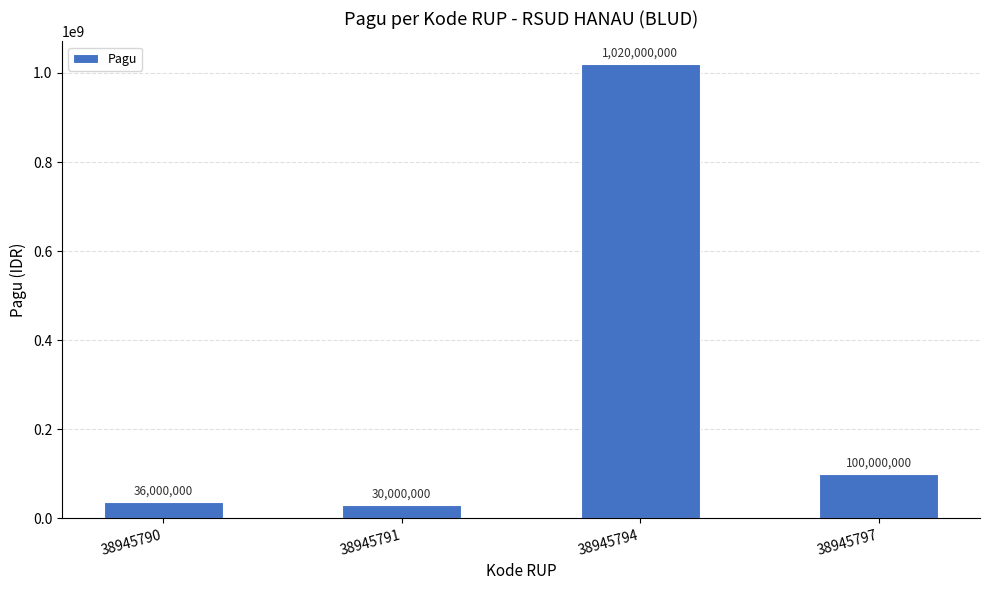

Reading right to left, transcribe all the data shown in this chart.

38945797=100000000	38945794=1020000000	38945791=30000000	38945790=36000000